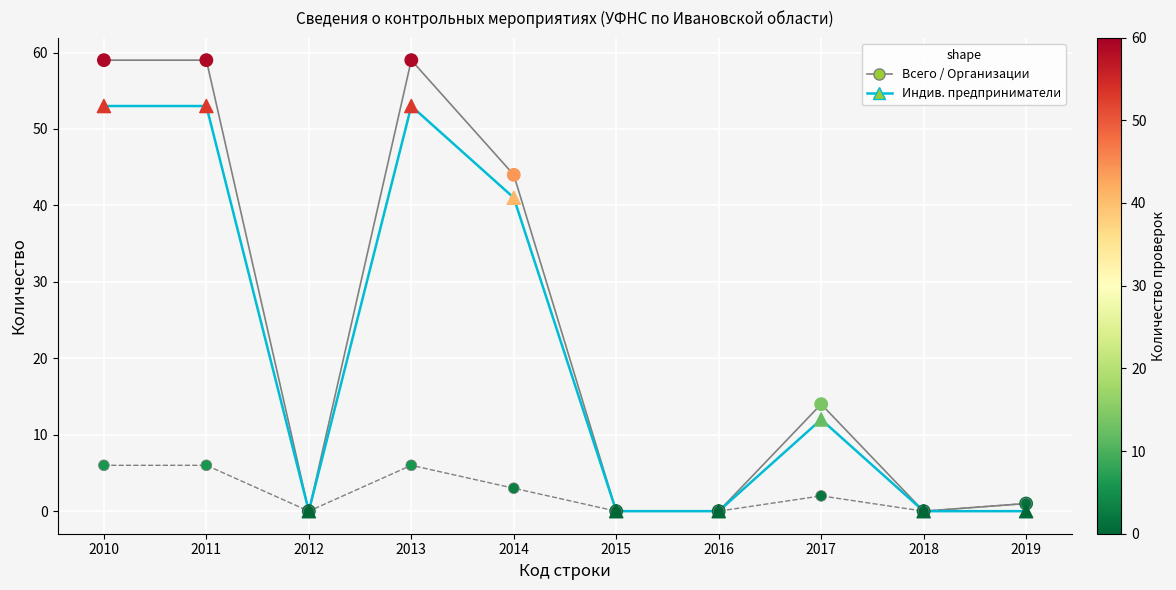

Across all series, what Y value is closest to 29?

41